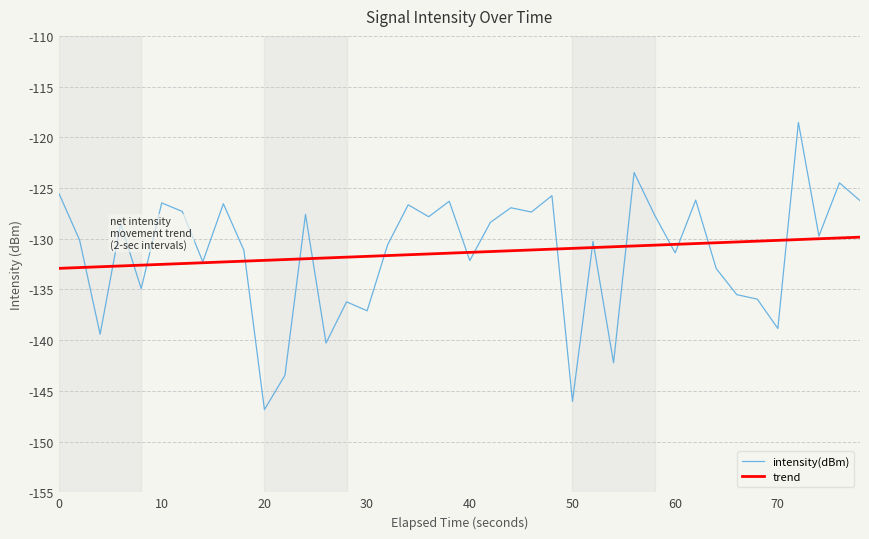

What is the lowest value of the intensity(dBm) series?

-146.8